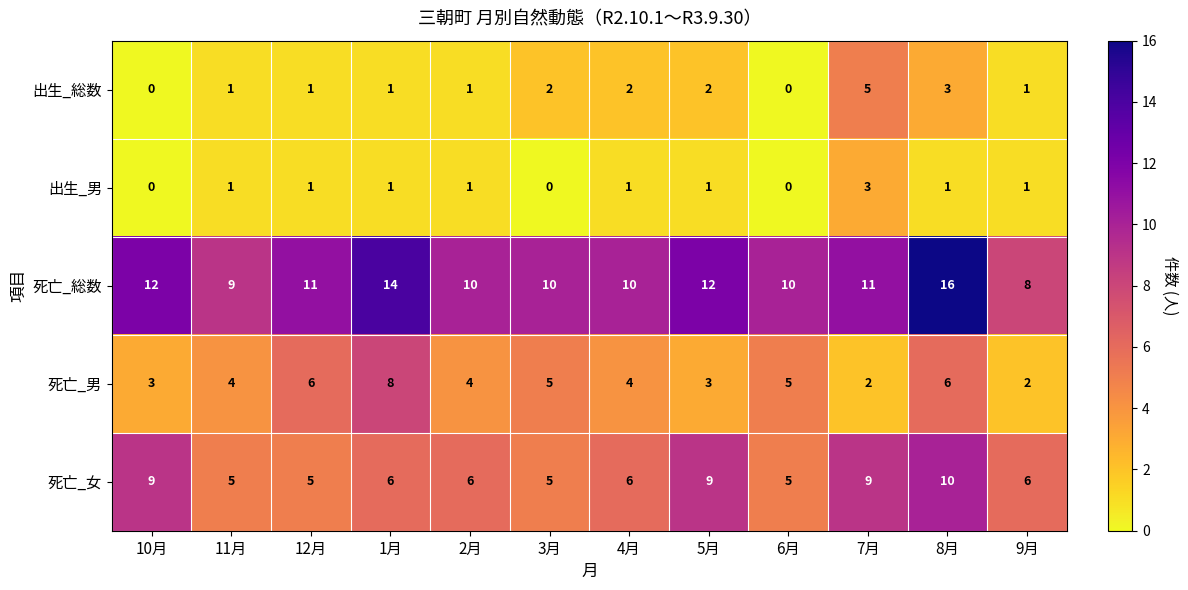

Which category has the highest value in the 死亡_総数 series?

8月